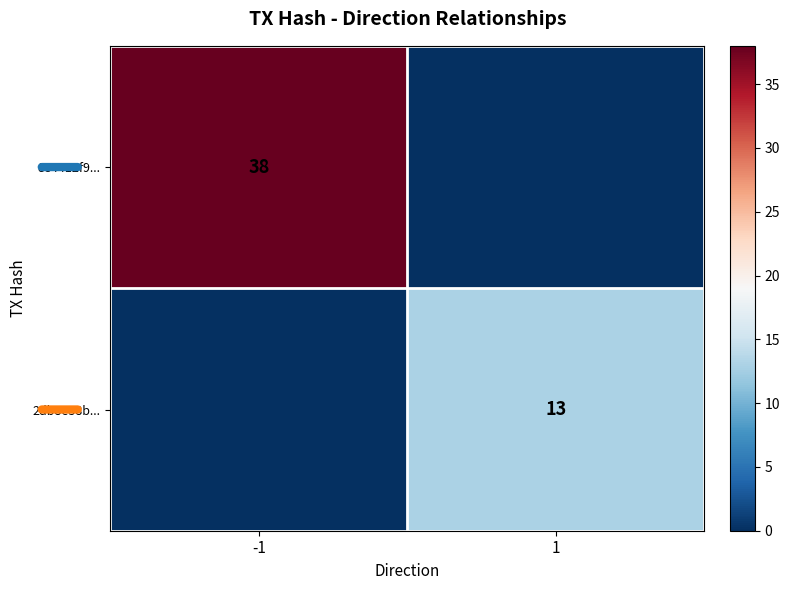

True or false: 2db8e38b... has a value of 13 at 1.

True